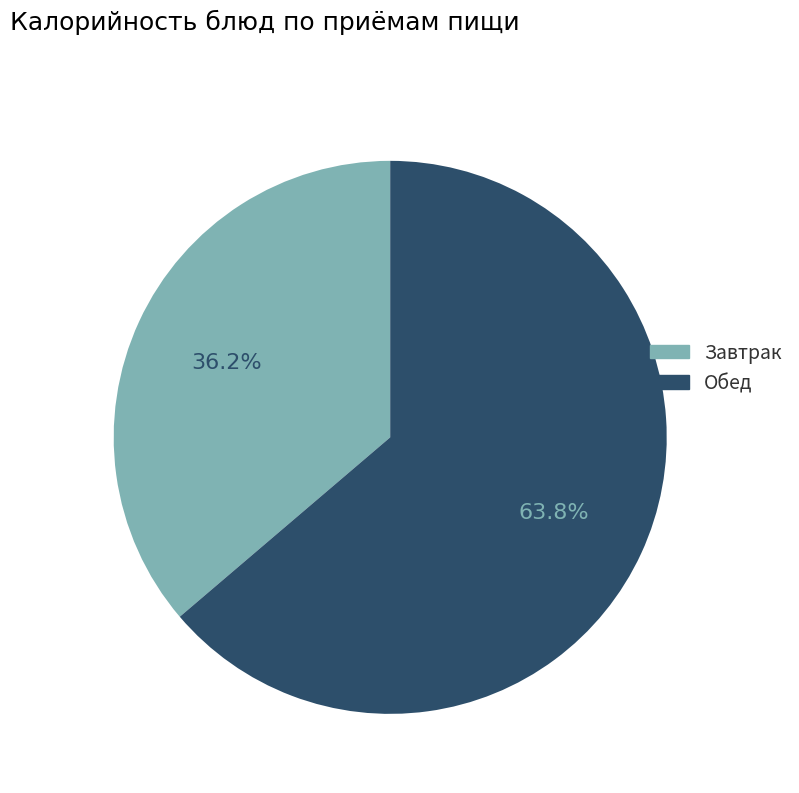

What portion of the pie excludes Завтрак?

63.8%